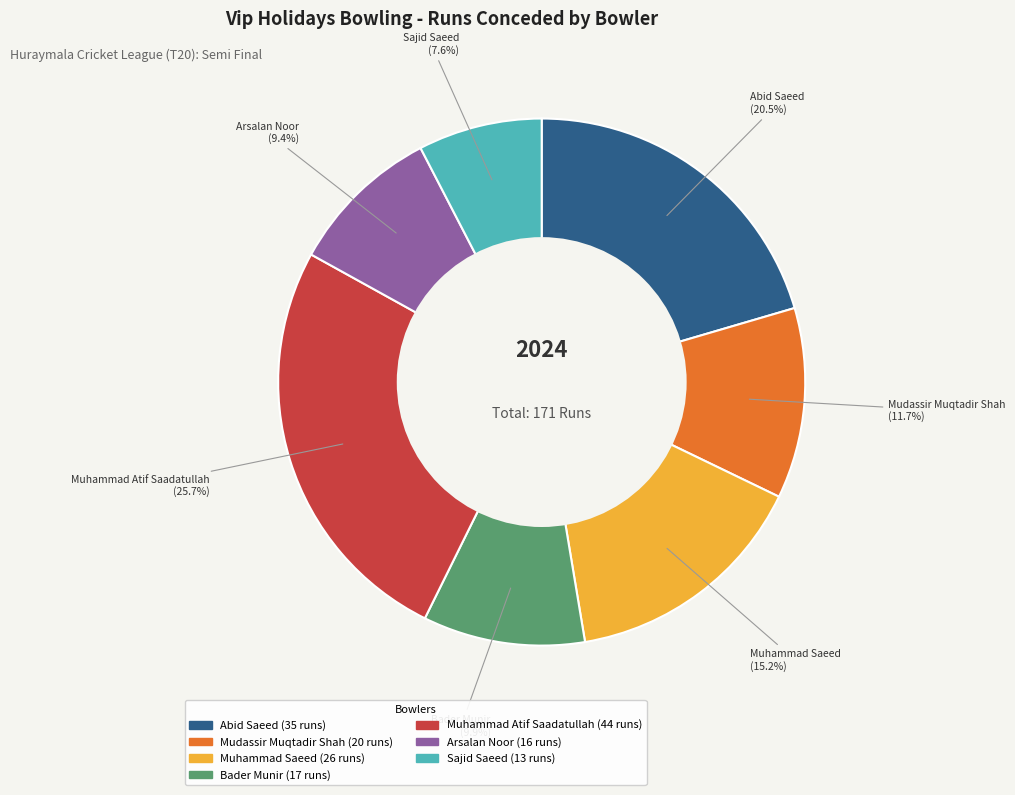

How many segments does this pie chart have?

7